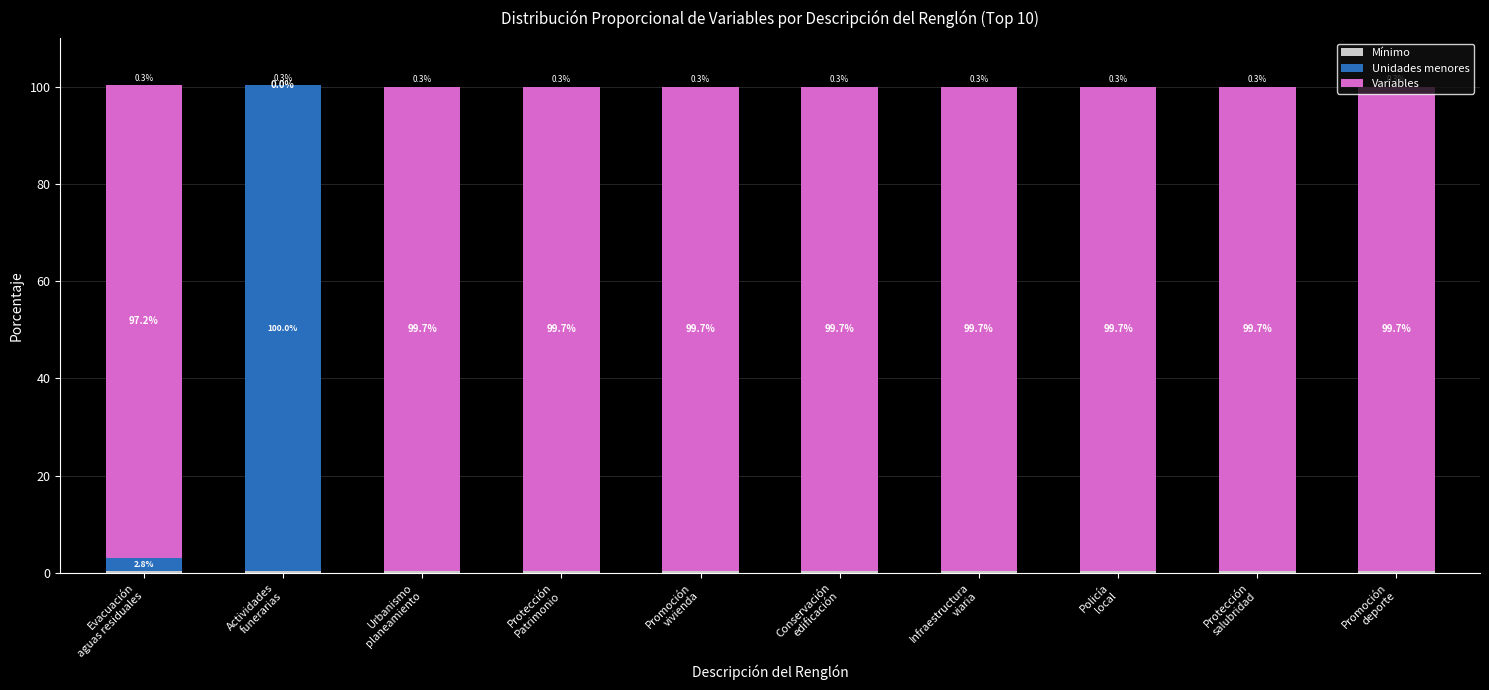

How many series are shown in this chart?

3